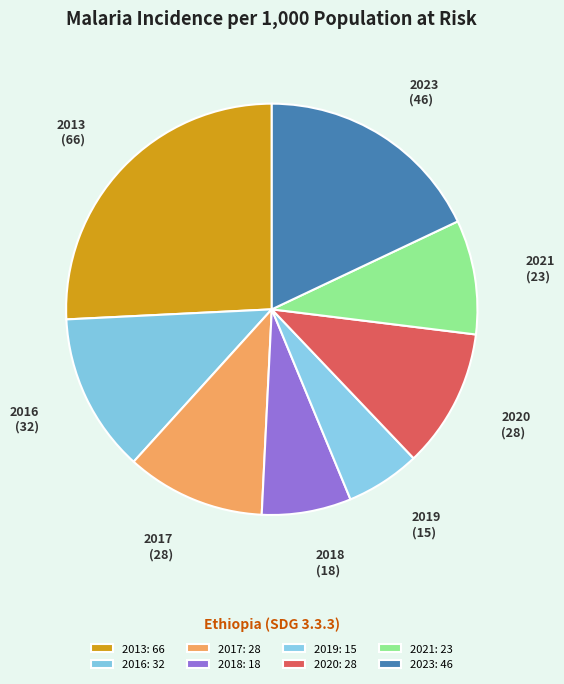

True or false: 2013 accounts for 15% of the total.

False